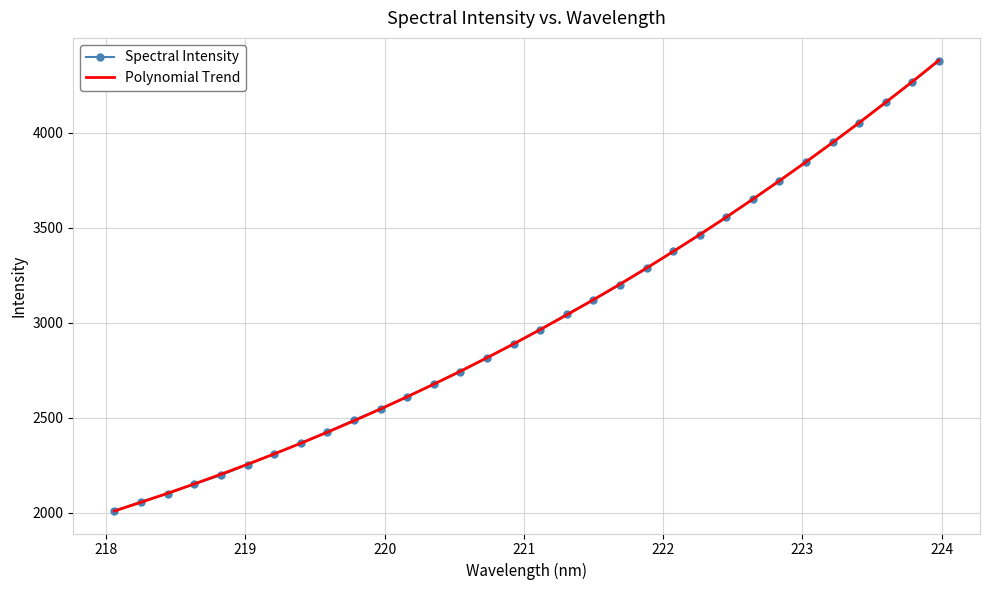

What is the minimum value shown in the chart?

2009.6